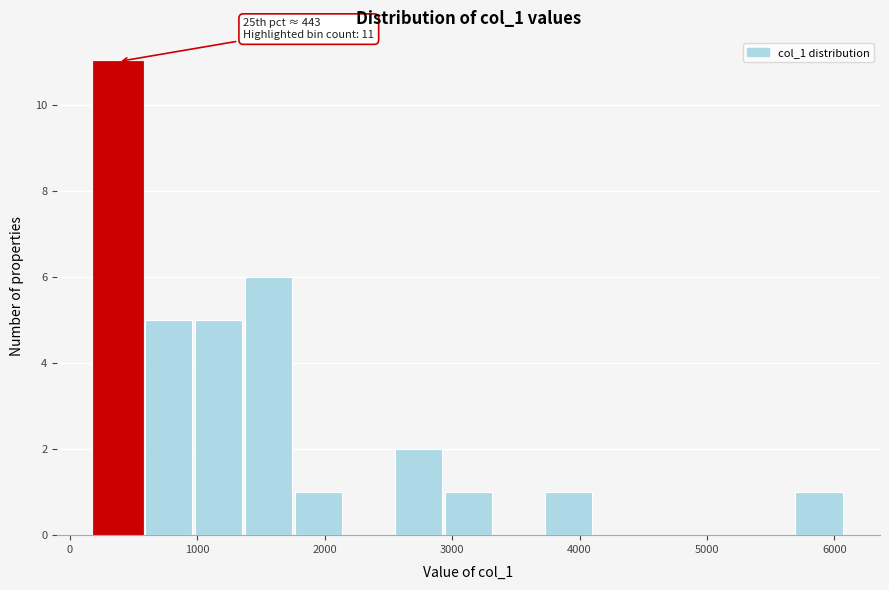

Read against the x-axis, roughly where is the centre of the tallest bar?

400